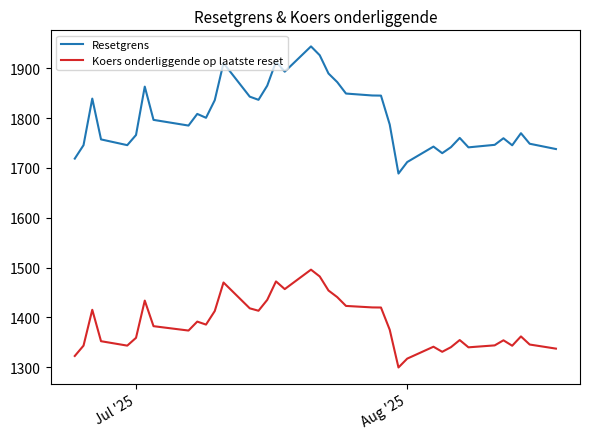

How many lines are shown in the chart?

2